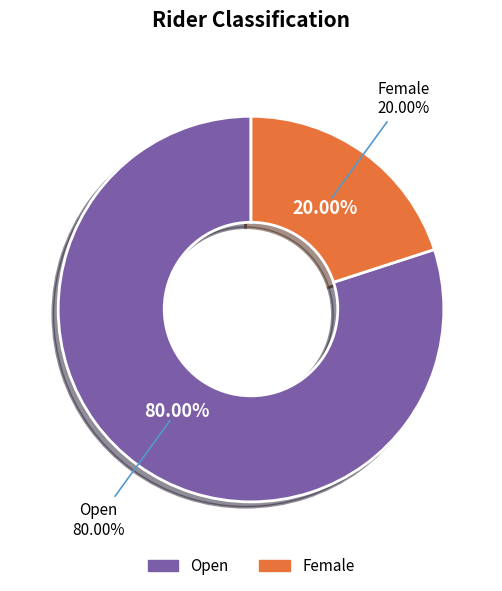

Rank the categories by value from highest to lowest.

Open, Female